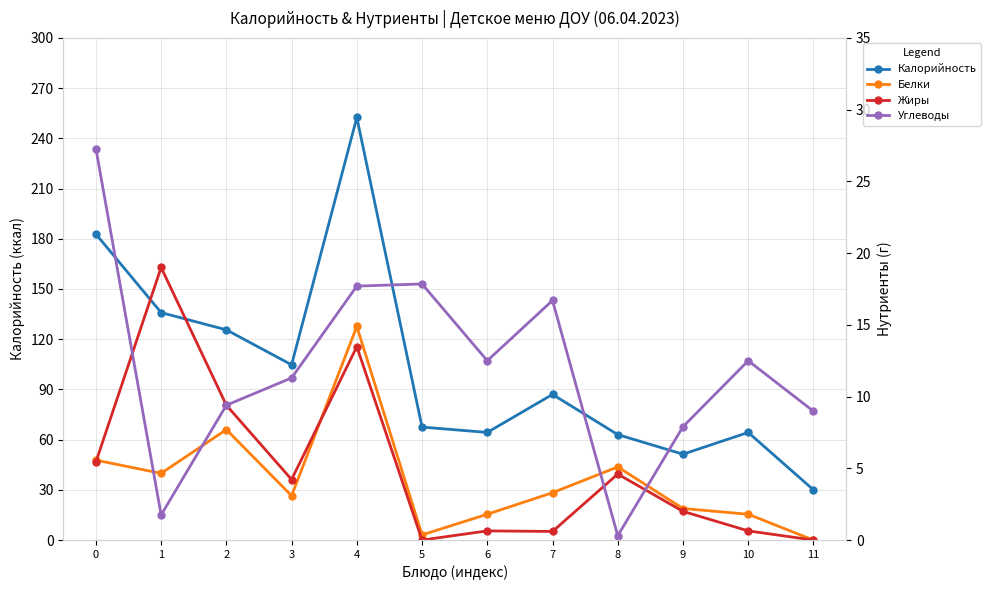

At how many categories does at least one series exceed 154?

2